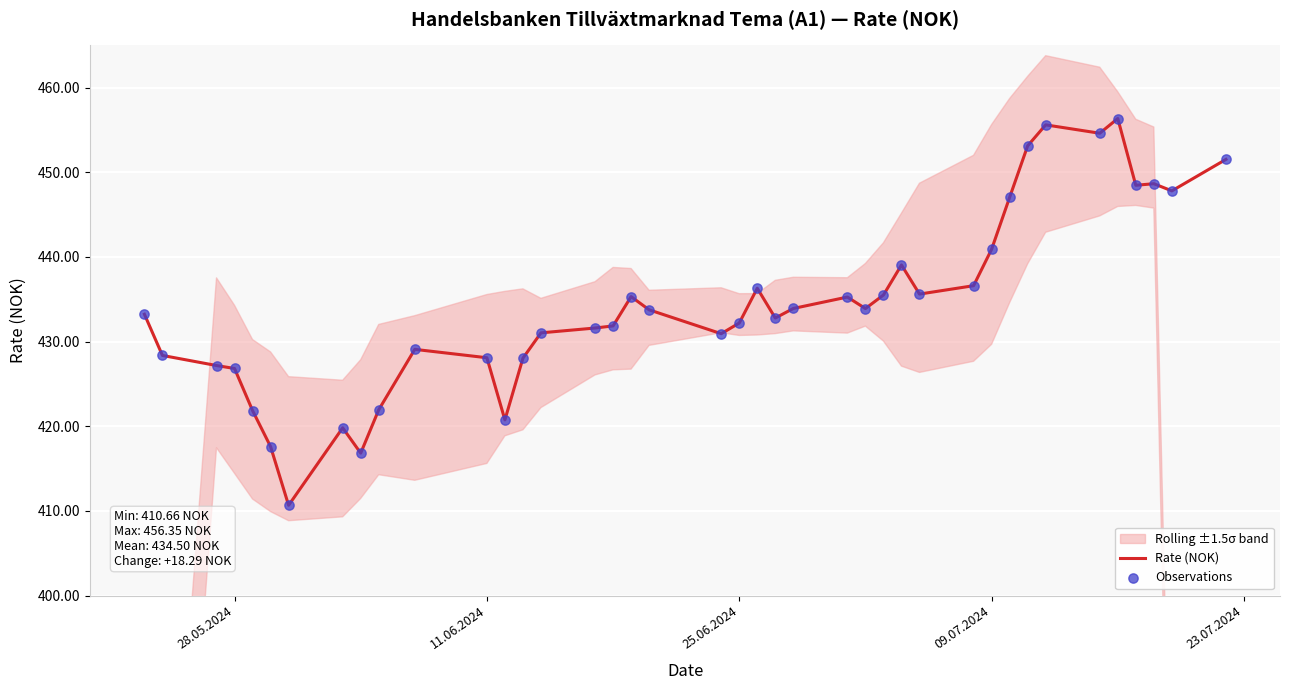

At how many categories does at least one series exceed 446?

9